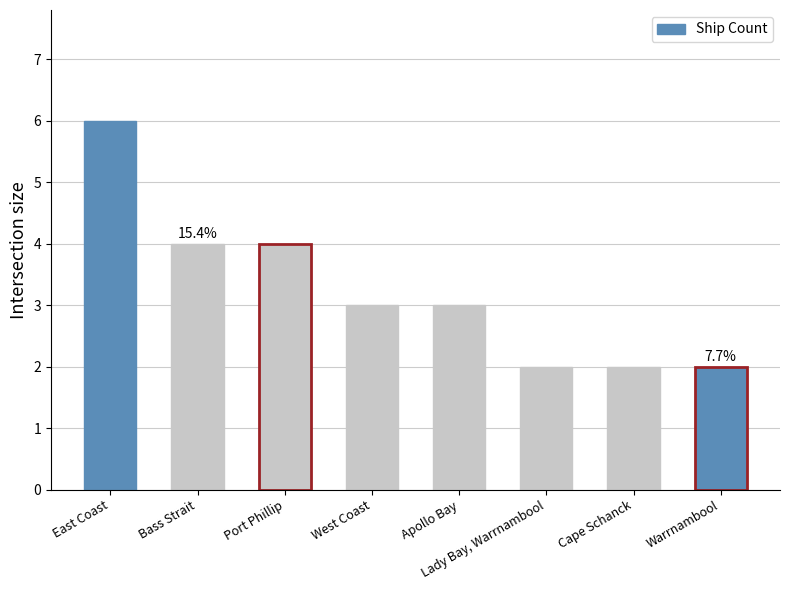

What is the ratio of the value at Lady Bay, Warrnambool to the value at Apollo Bay?

0.7